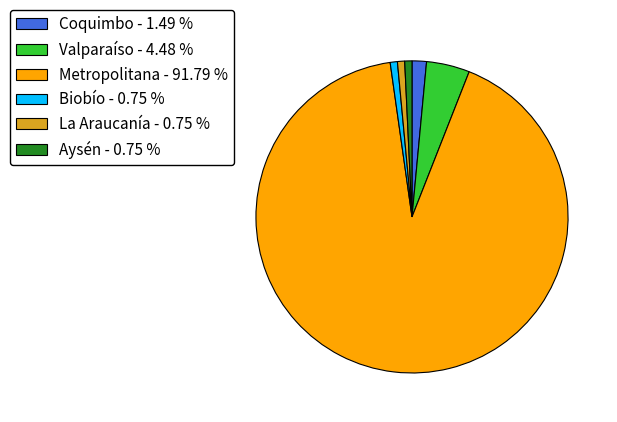

Does any single category account for the majority?

Yes